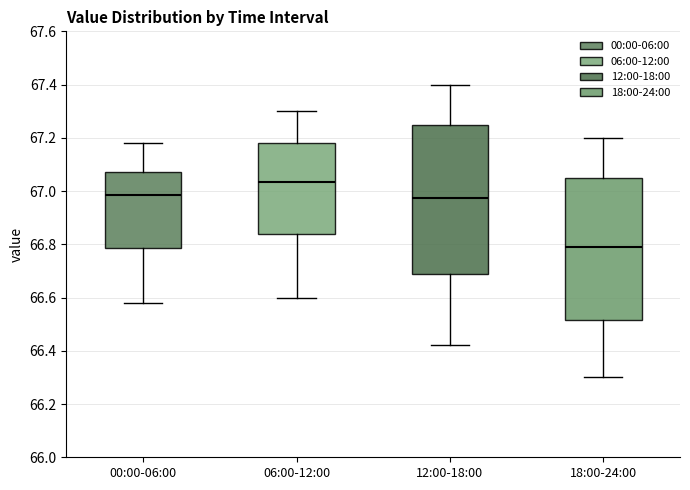

Reading left to right, transcribe this box plot: for each box, give where its median line is, the range the box spans, and where its two whiskers end, as read against the y-axis. The values are not printed on the chart, so give them approximately, as read against the axis.

00:00-06:00: median 66.98, box 66.78 to 67.08, whiskers 66.58 to 67.18
06:00-12:00: median 67.04, box 66.84 to 67.18, whiskers 66.60 to 67.30
12:00-18:00: median 66.98, box 66.68 to 67.26, whiskers 66.42 to 67.40
18:00-24:00: median 66.80, box 66.52 to 67.06, whiskers 66.30 to 67.20